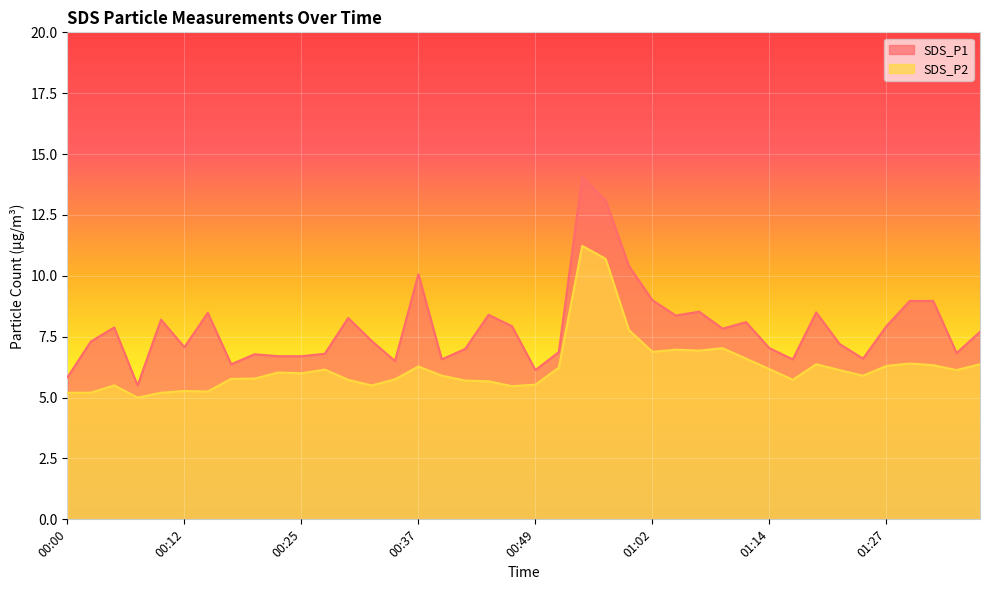

At which label does SDS_P2 first exceed 6?

00:22